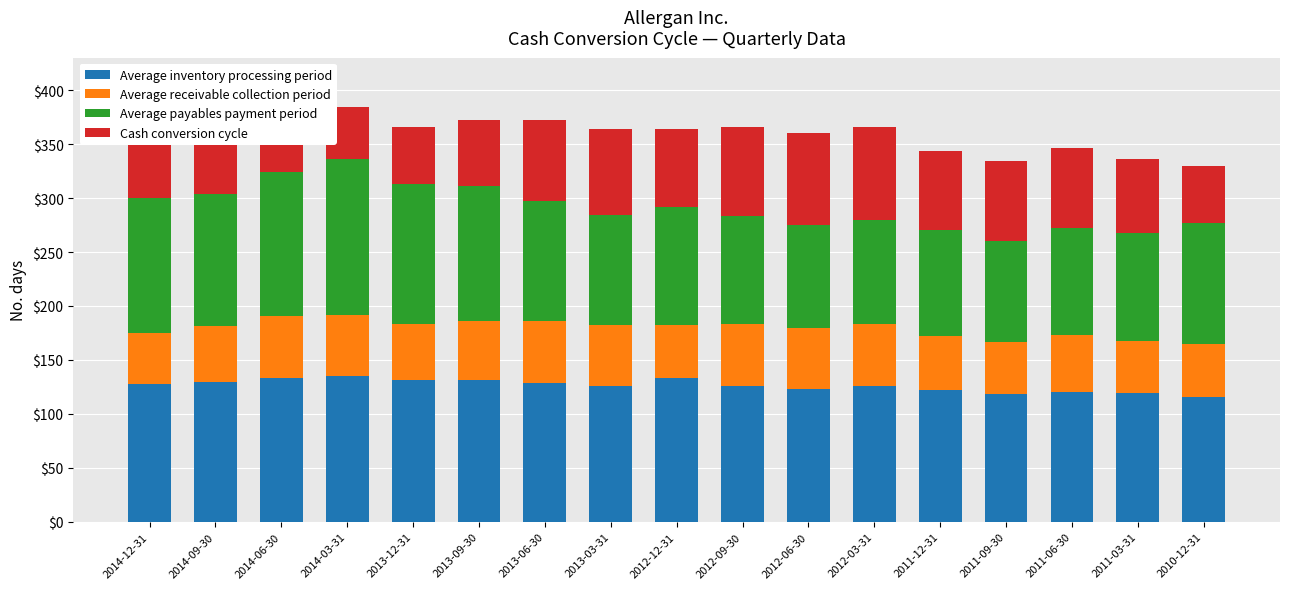

What is the difference between the Average inventory processing period values at 2011-03-31 and 2012-12-31?

14